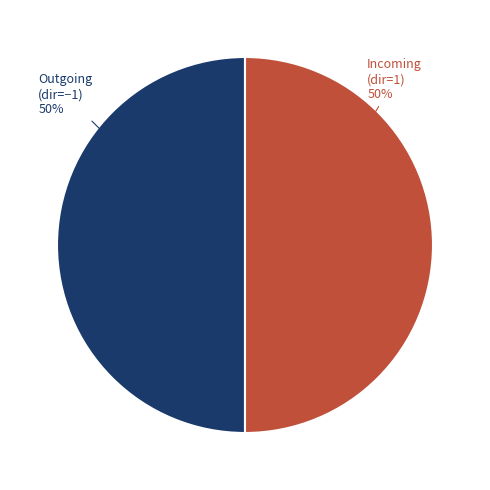

To the nearest percent, what is the average slice percentage?

50%